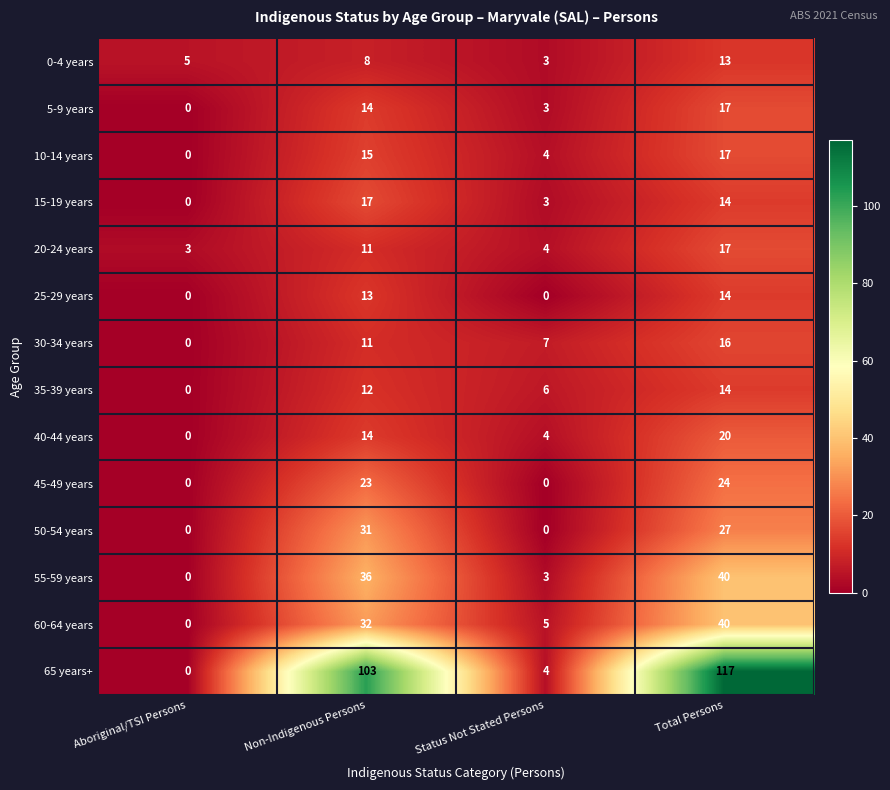

The 35-39 years series shows 10 at Status Not Stated Persons. True or false?

False